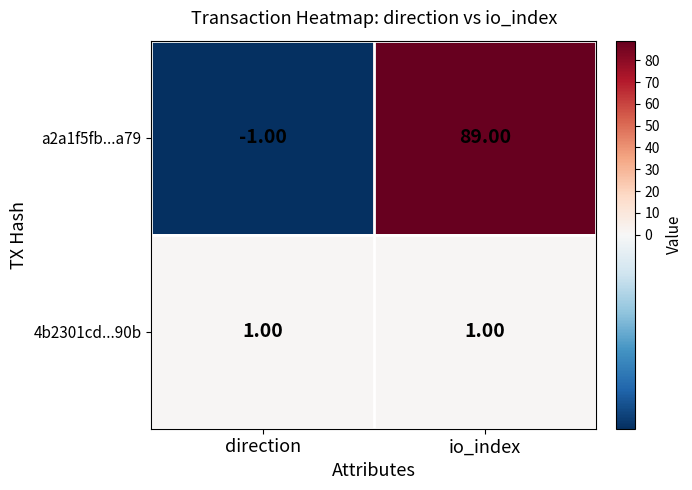

What is the sum of all a2a1f5fb...a79 values?

88